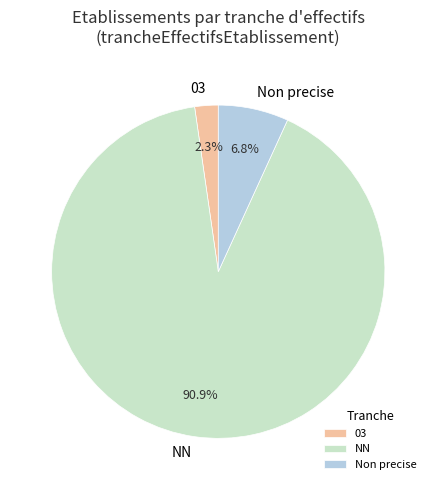

Approximately how many times larger is the value at 03 compared to Non precise?

0.3